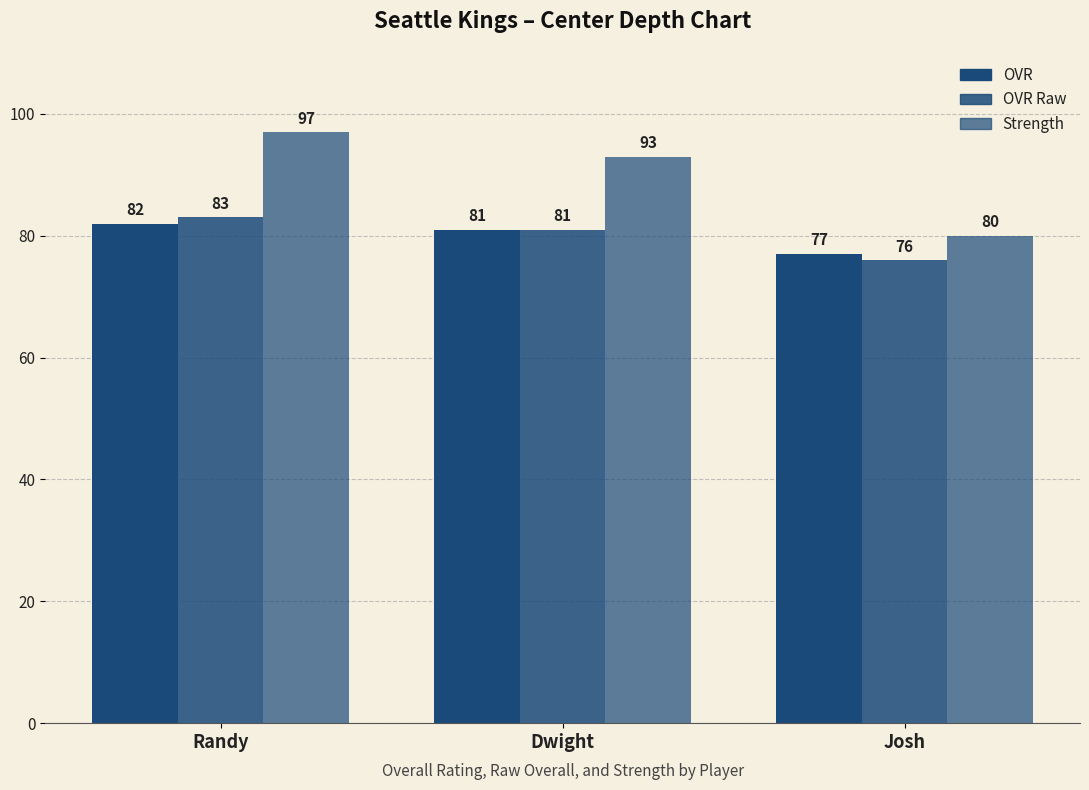

How many data points does each series have?

3